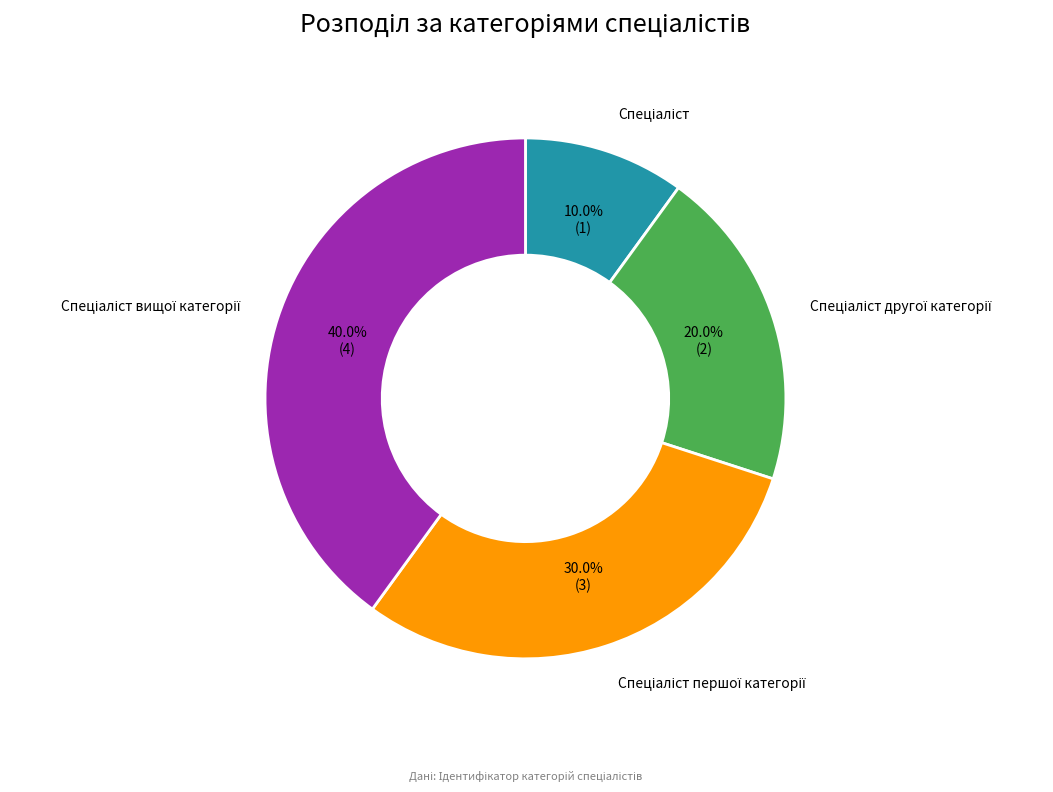

Is there a majority slice in this chart?

No